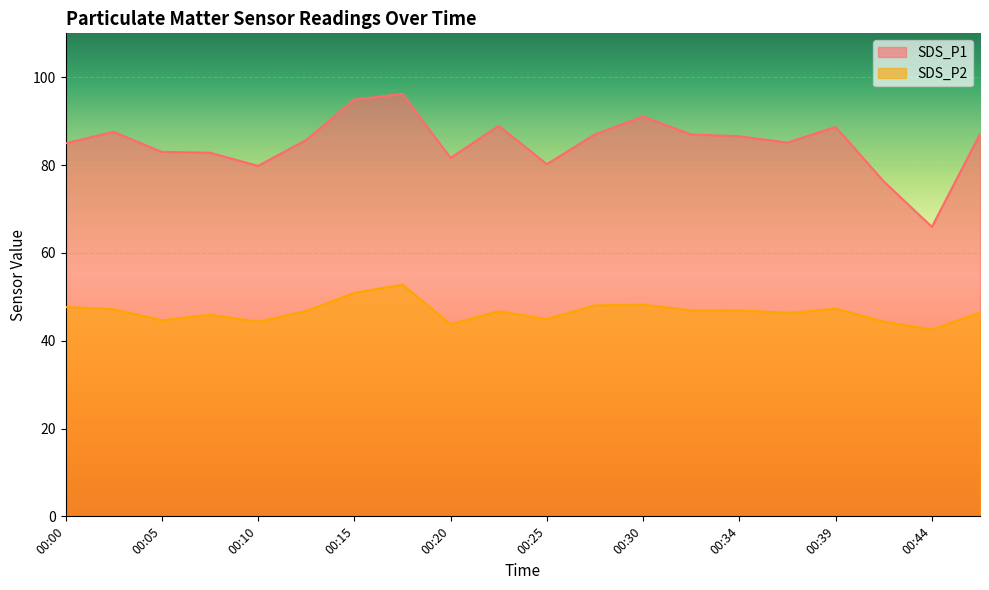

How many data points in SDS_P1 are less than 86?

10